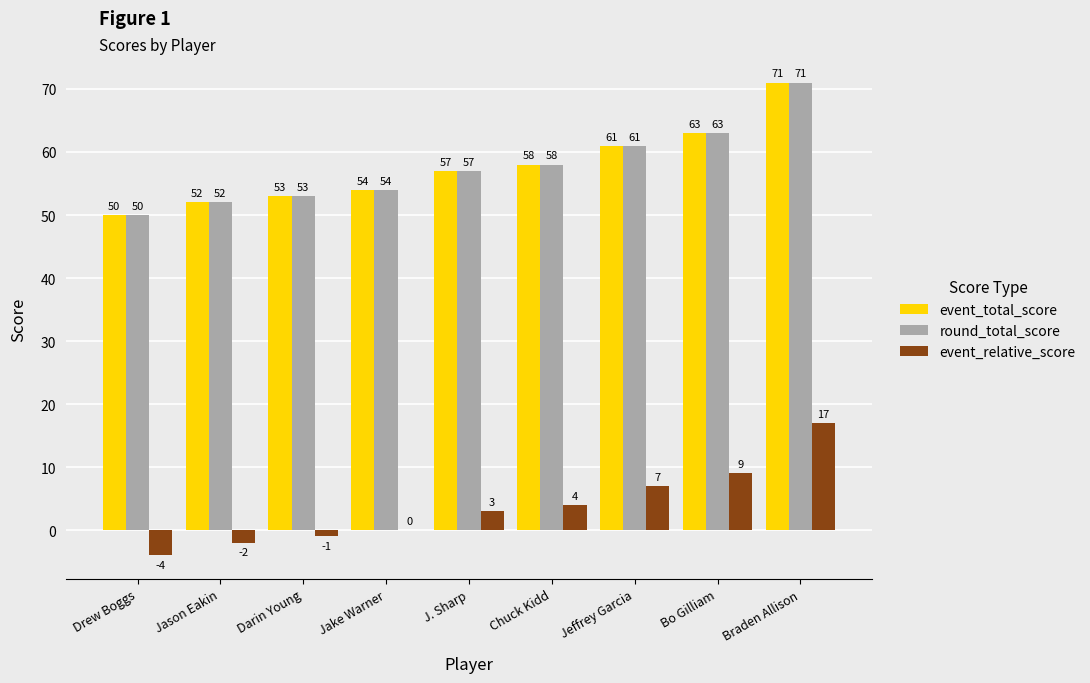

What is the sum of all event_relative_score values?

33